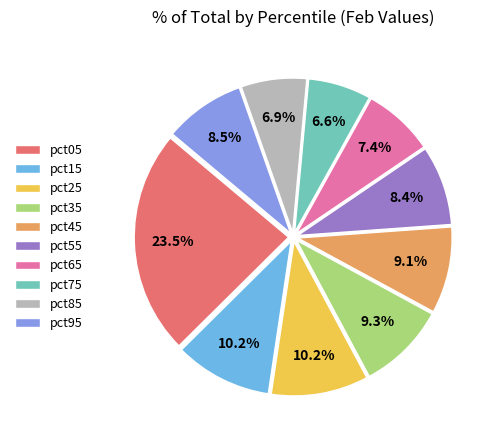

Does any single category account for the majority?

No